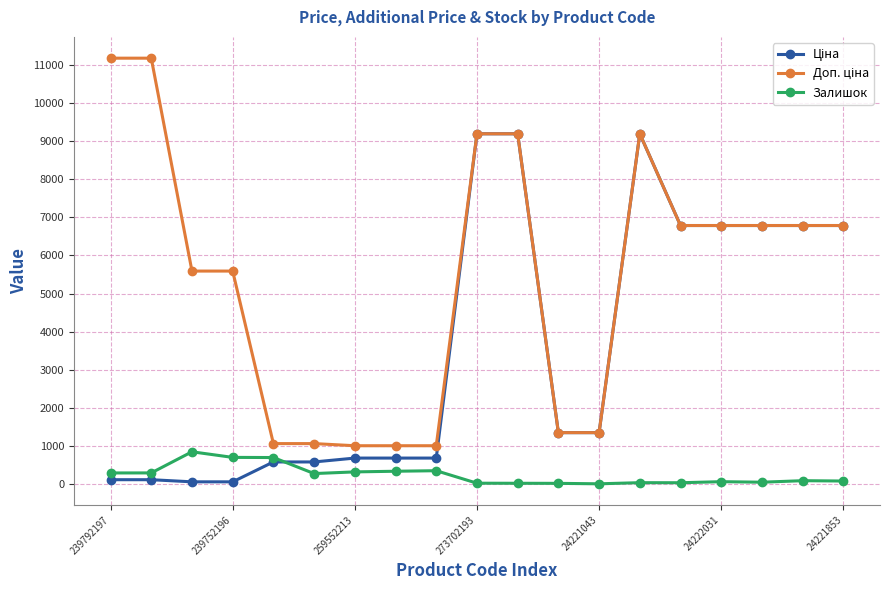

At how many categories does at least one series exceed 8123?

5